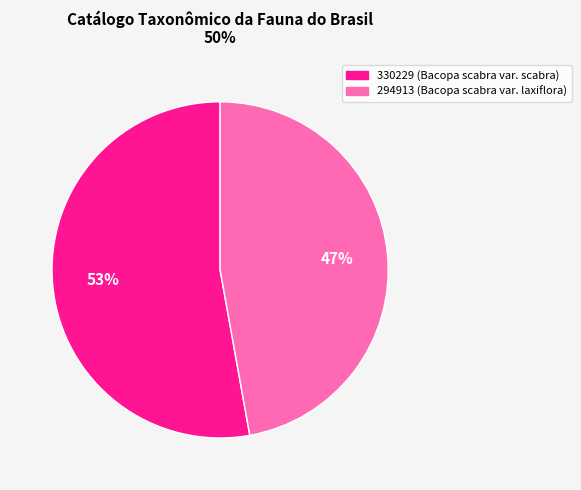

What is the largest slice in the pie chart?

330229